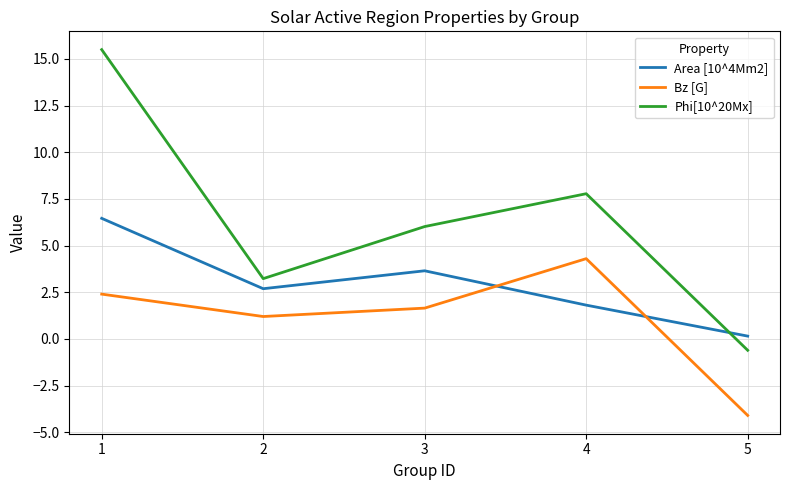

What is the spread (max minus min) of values at 1?

13.1